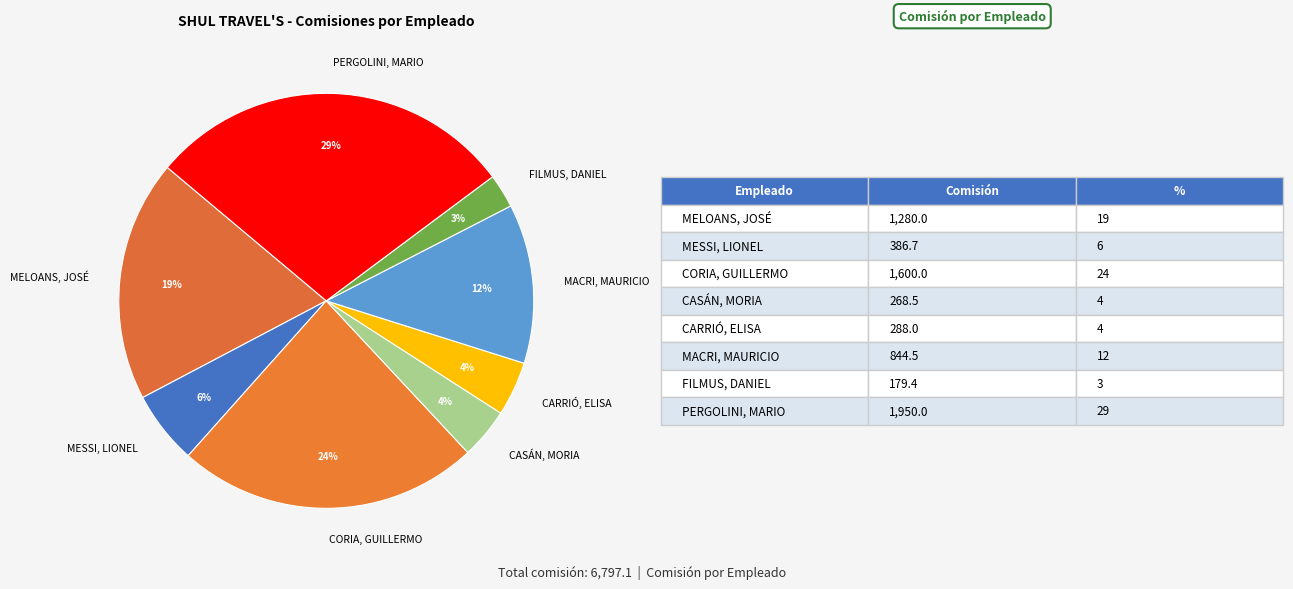

Do PERGOLINI, MARIO and MESSI, LIONEL together represent more than half of the pie?

No